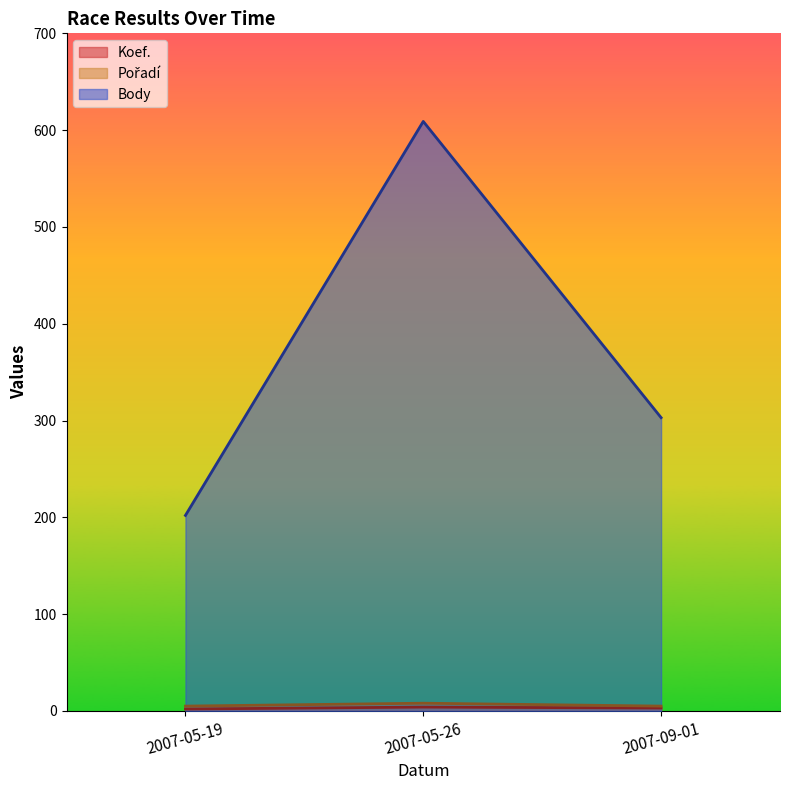

What is the difference between the second highest and minimum values in the Koef. series?

1